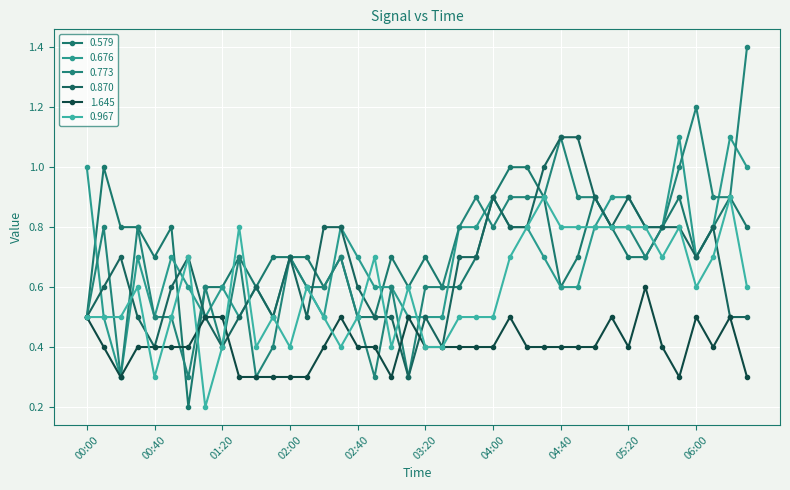

Reading left to right, list all the values displayed in this chart.

0.579: 0.5	1.0	0.8	0.8	0.7	0.8	0.2	0.6	0.6	0.7	0.6	0.7	0.7	0.7	0.6	0.7	0.5	0.5	0.7	0.6	0.7	0.6	0.6	0.7	0.9	1.0	1.0	0.9	0.6	0.7	0.9	0.8	0.7	0.7	0.8	0.9	0.7	0.8	0.9	0.8
0.676: 1.0	0.5	0.3	0.7	0.5	0.7	0.6	0.5	0.6	0.5	0.6	0.5	0.7	0.6	0.5	0.8	0.7	0.6	0.6	0.5	0.5	0.5	0.8	0.8	0.9	0.8	0.8	0.7	0.6	0.6	0.8	0.9	0.9	0.8	0.8	1.1	0.7	0.8	1.1	1.0
0.773: 0.5	0.8	0.3	0.8	0.5	0.5	0.3	0.6	0.4	0.7	0.3	0.4	0.7	0.6	0.6	0.7	0.5	0.3	0.6	0.3	0.6	0.6	0.8	0.9	0.8	0.9	0.9	0.9	1.1	0.9	0.9	0.8	0.8	0.7	0.8	1.0	1.2	0.9	0.9	1.4
0.870: 0.5	0.6	0.7	0.5	0.4	0.6	0.7	0.5	0.4	0.5	0.6	0.5	0.7	0.5	0.8	0.8	0.6	0.5	0.5	0.3	0.5	0.4	0.7	0.7	0.9	0.8	0.8	1.0	1.1	1.1	0.9	0.8	0.9	0.8	0.8	0.8	0.7	0.8	0.5	0.5
1.645: 0.5	0.4	0.3	0.4	0.4	0.4	0.4	0.5	0.5	0.3	0.3	0.3	0.3	0.3	0.4	0.5	0.4	0.4	0.3	0.5	0.4	0.4	0.4	0.4	0.4	0.5	0.4	0.4	0.4	0.4	0.4	0.5	0.4	0.6	0.4	0.3	0.5	0.4	0.5	0.3
0.967: 0.5	0.5	0.5	0.6	0.3	0.5	0.7	0.2	0.4	0.8	0.4	0.5	0.4	0.6	0.5	0.4	0.5	0.7	0.4	0.6	0.4	0.4	0.5	0.5	0.5	0.7	0.8	0.9	0.8	0.8	0.8	0.8	0.8	0.8	0.7	0.8	0.6	0.7	0.9	0.6